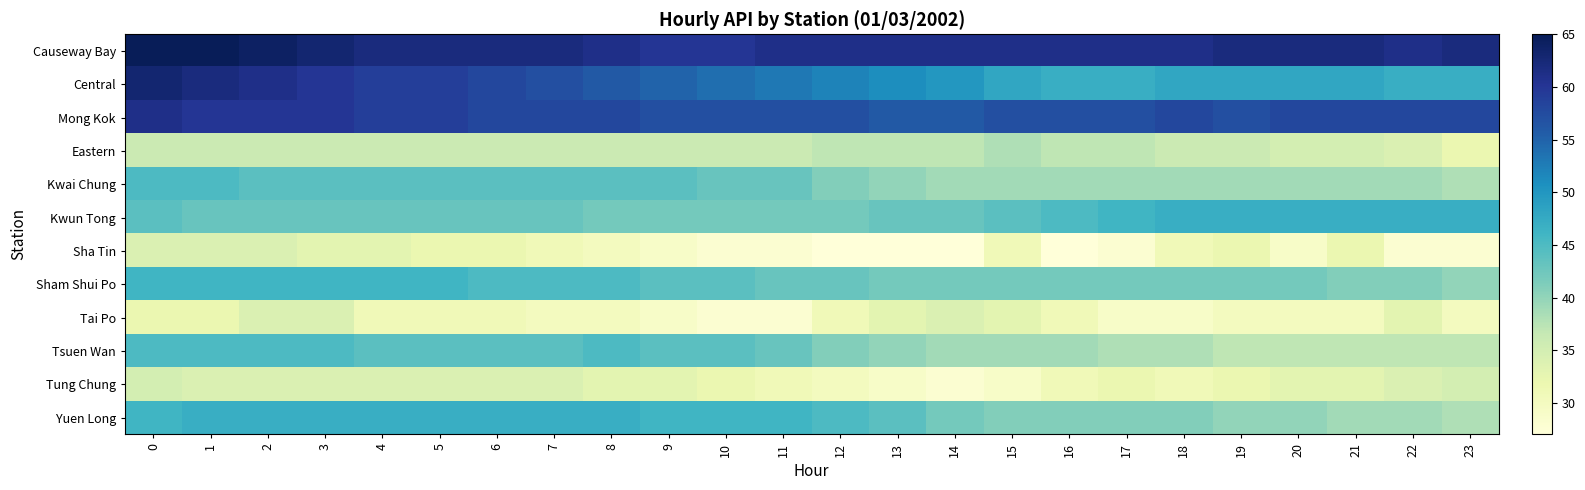

How many data points does each series have?

24